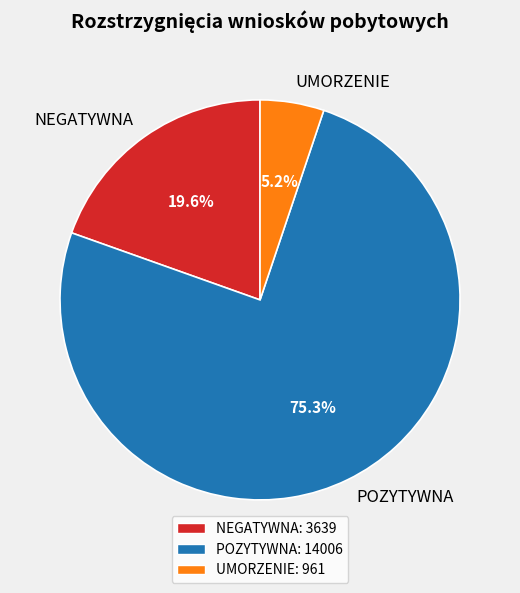

What is the ratio of the value at NEGATYWNA to the value at POZYTYWNA?

0.3